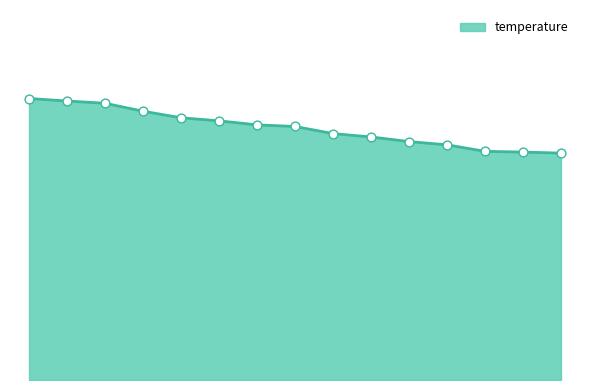

Does the chart have visible grid lines?

No